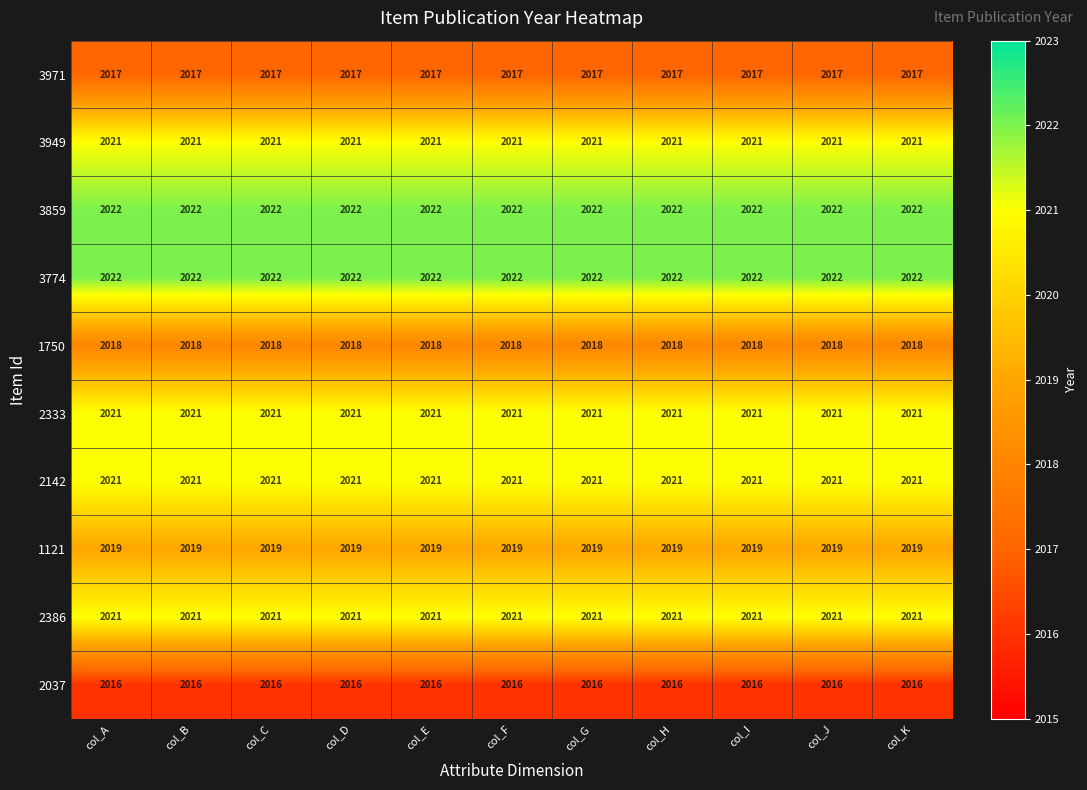

At how many categories does at least one series exceed 2018?

11